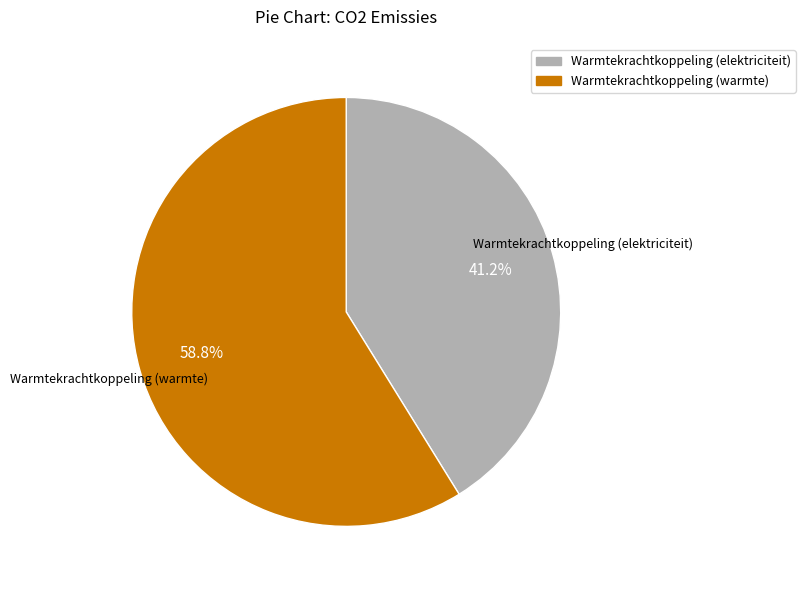

Is there a majority slice in this chart?

Yes